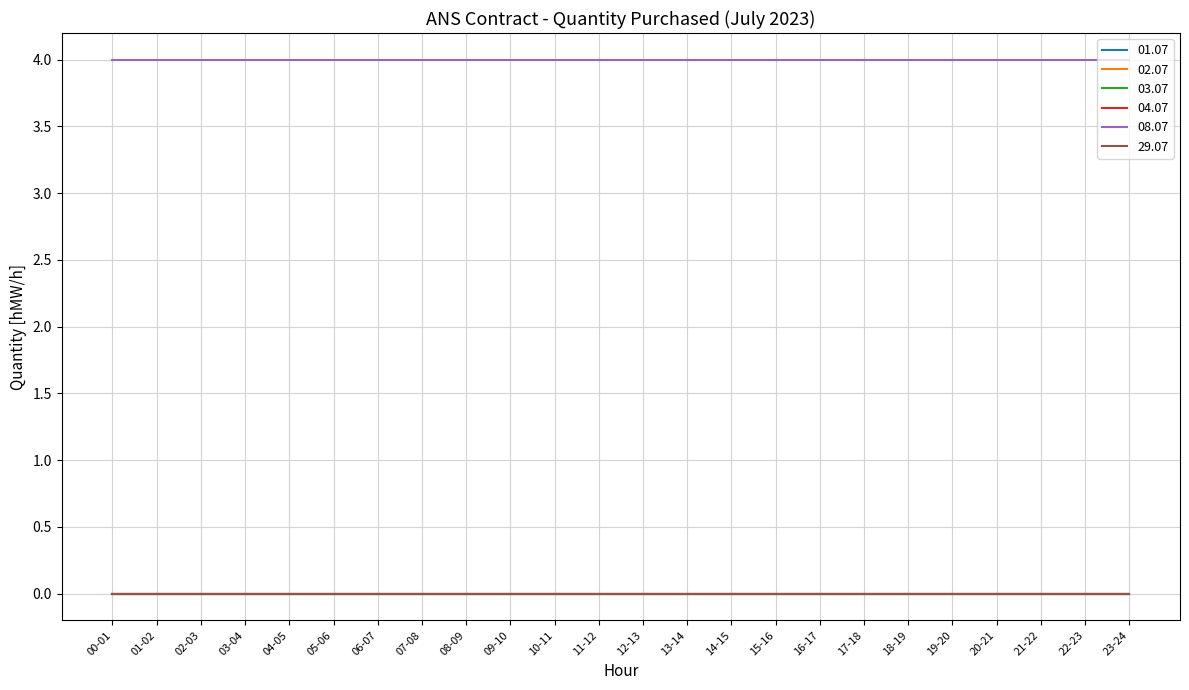

Is this an area chart (filled region under the line)?

No